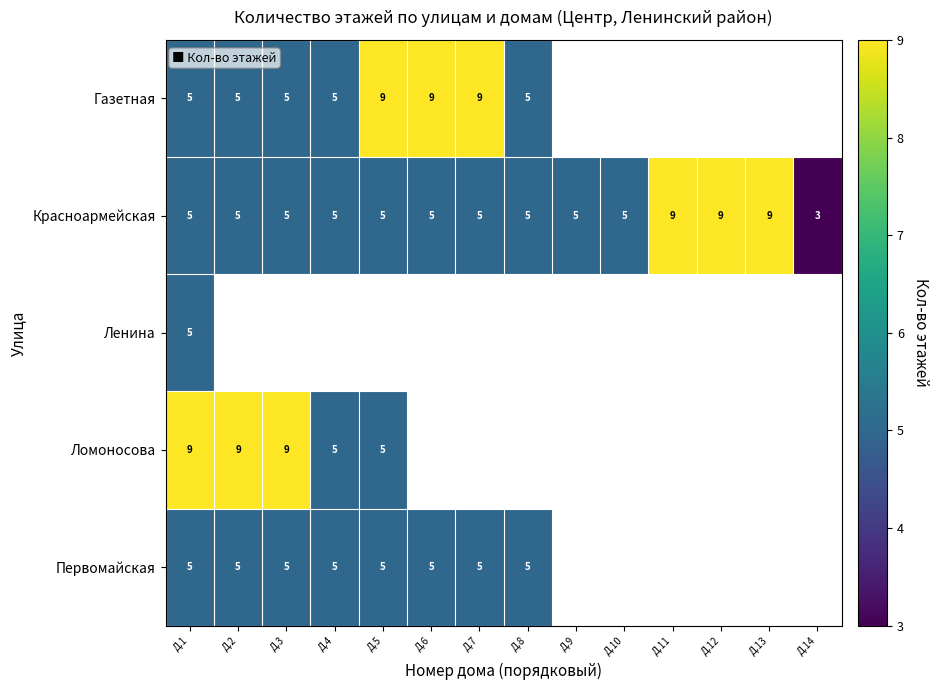

How many distinct data groups are displayed?

5